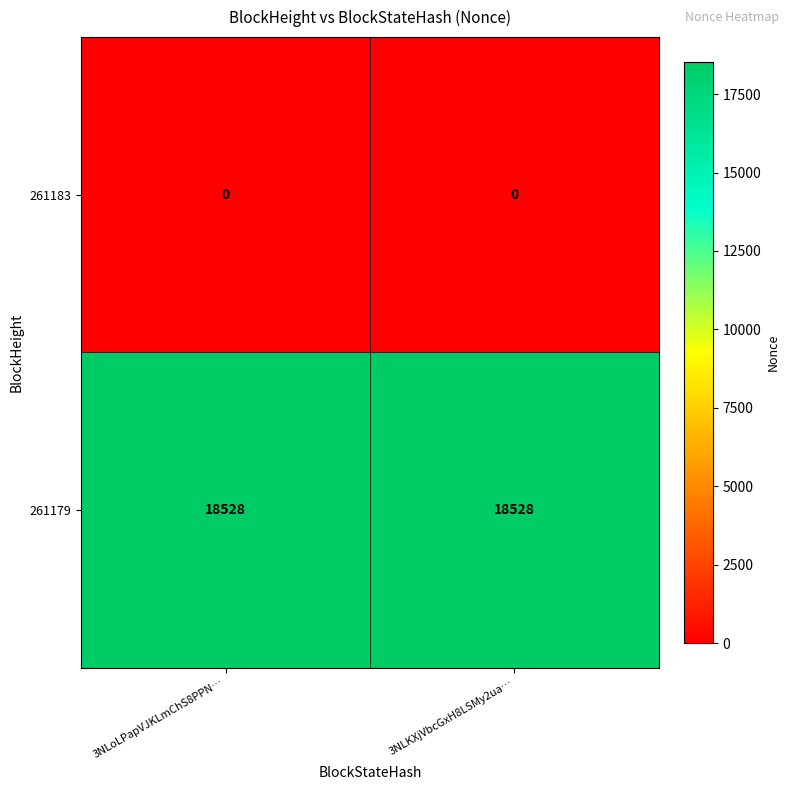

The value of 261183 at 3NLKXjVbcGxH8LSMy2ua… is 0. True or false?

True